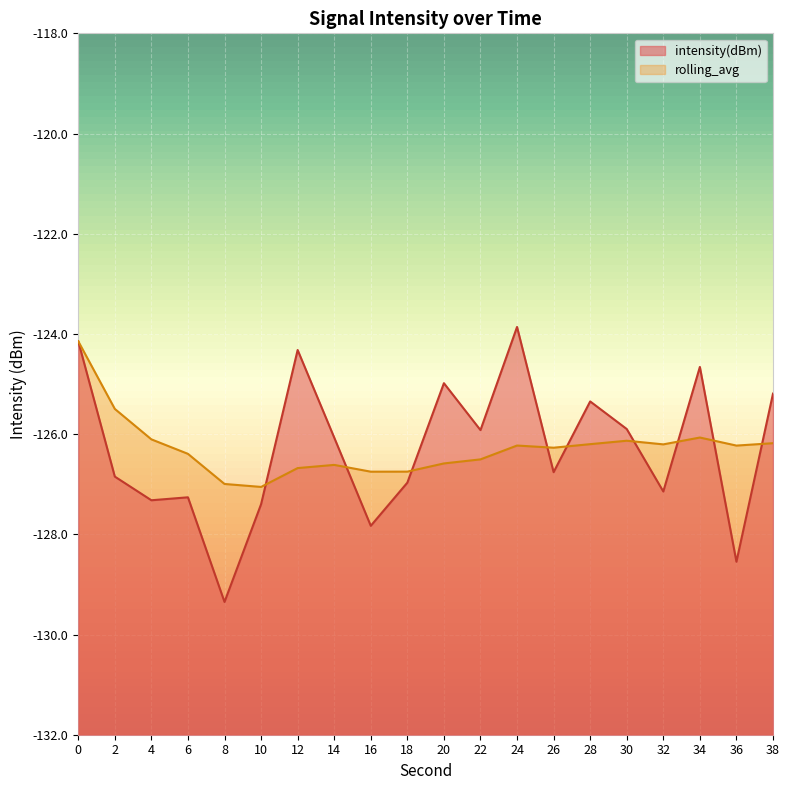

Which has a higher value, 28 or 38?

38